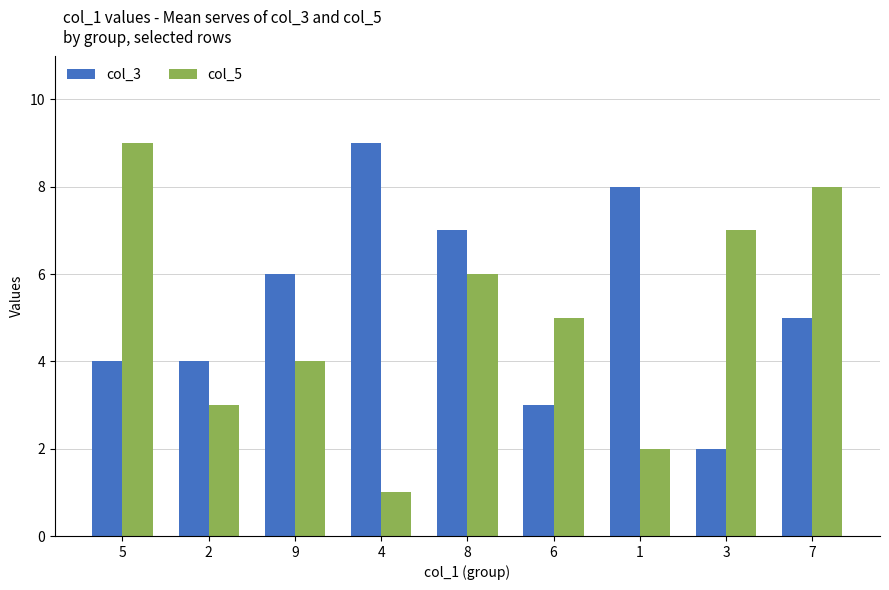

Is the value of col_3 at 3 greater than the value of col_5 at 9?

No